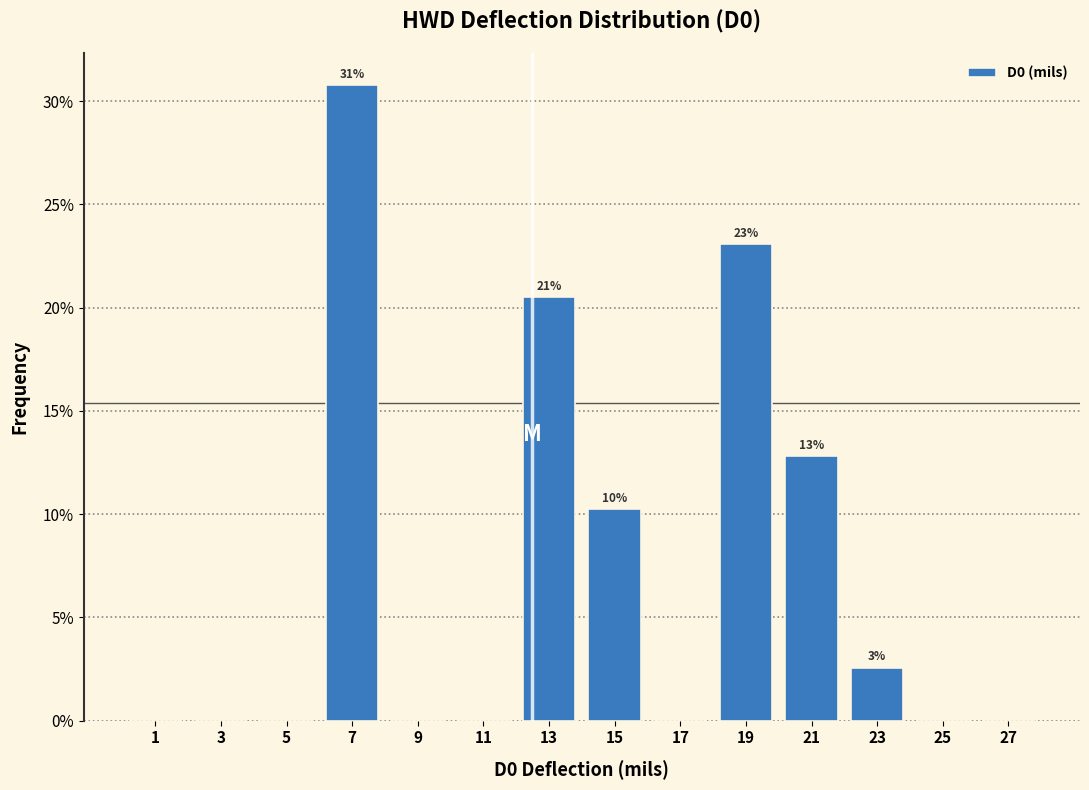

Which range on the x-axis has the tallest bar?

6 to 8